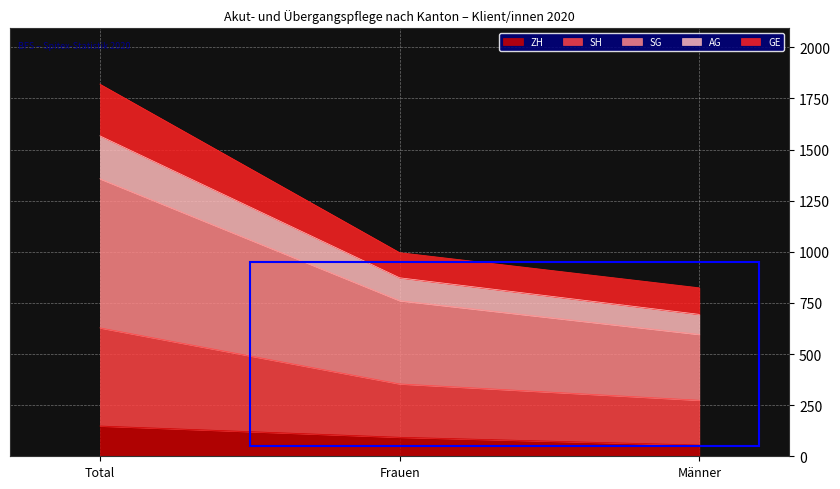

Between Männer and Frauen, which is larger?

Frauen